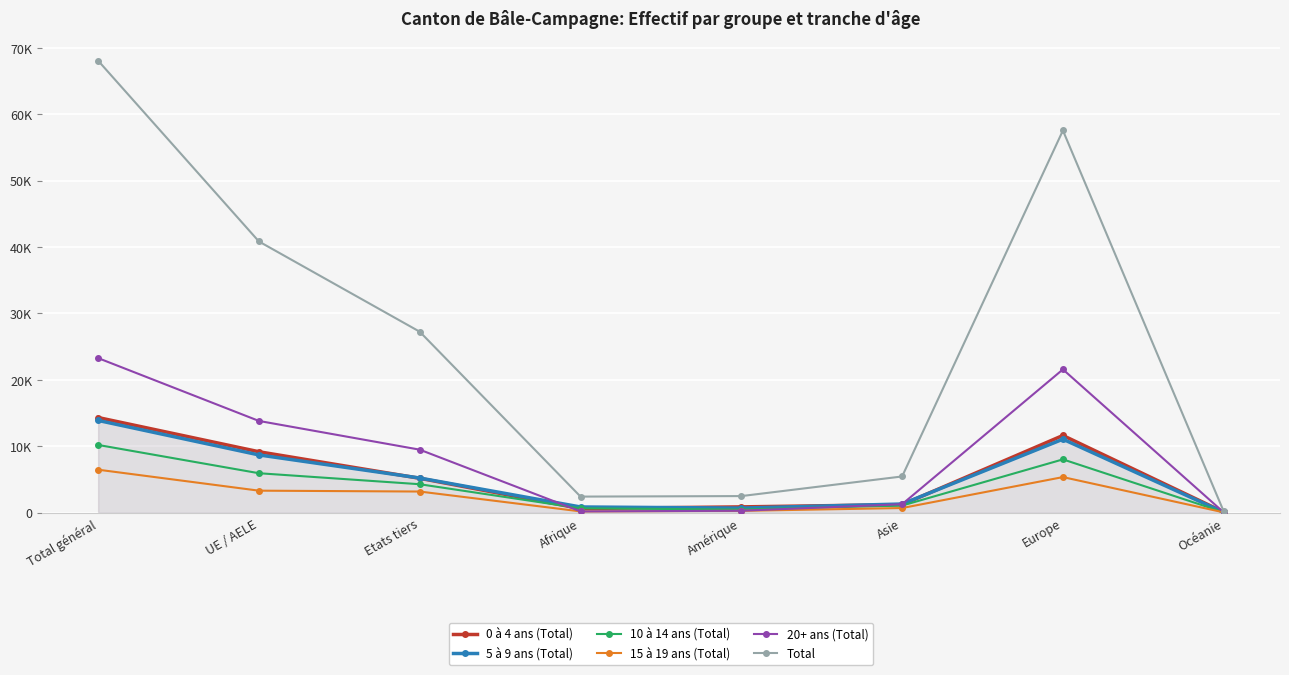

At which label does 10 à 14 ans (Total) first exceed 4260?

Total général